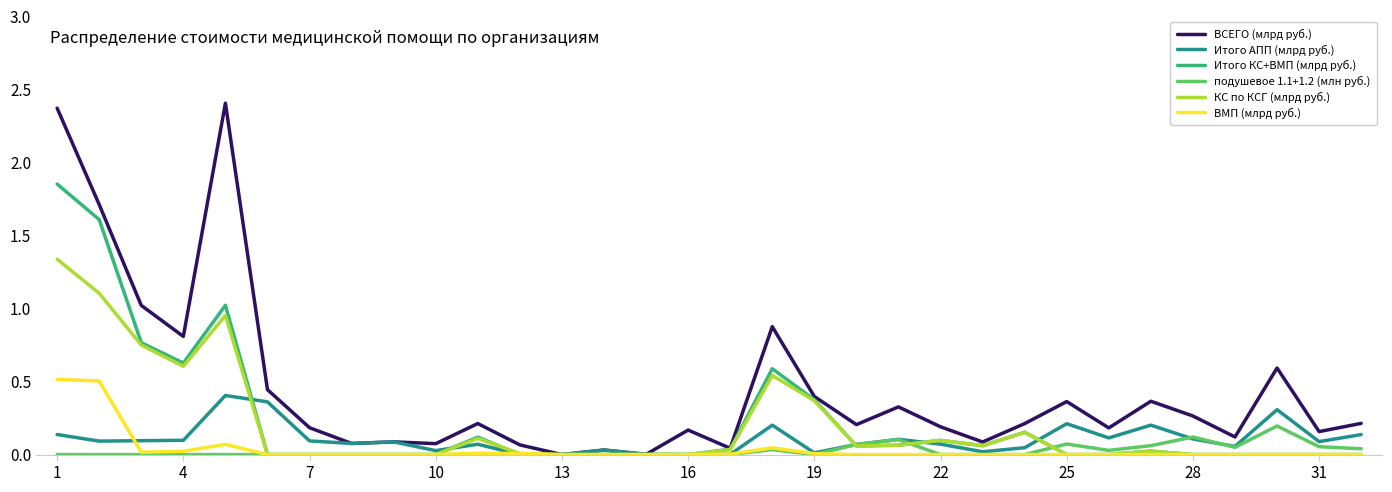

Which series has the largest total across all categories?

ВСЕГО (млрд руб.)